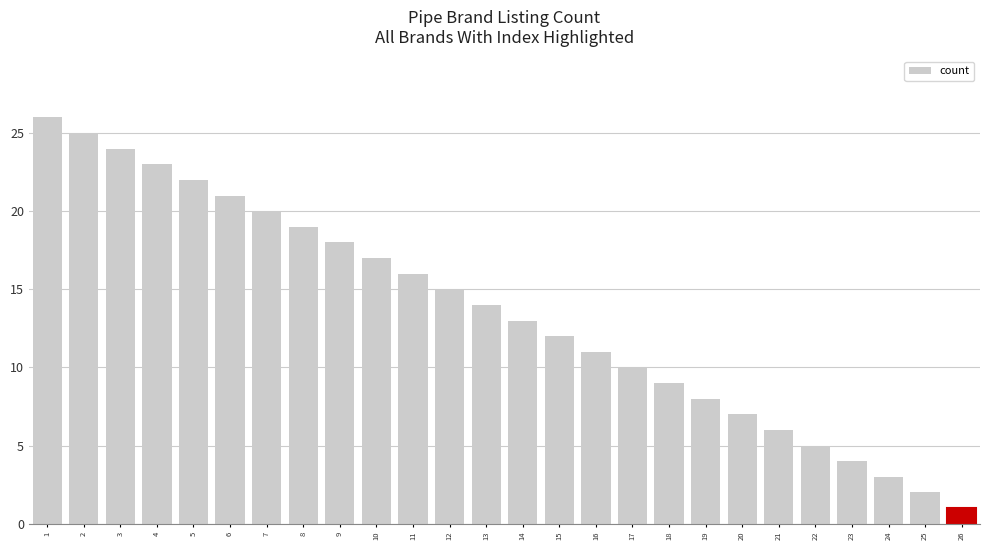

True or false: the data shows 9 at 4.

False